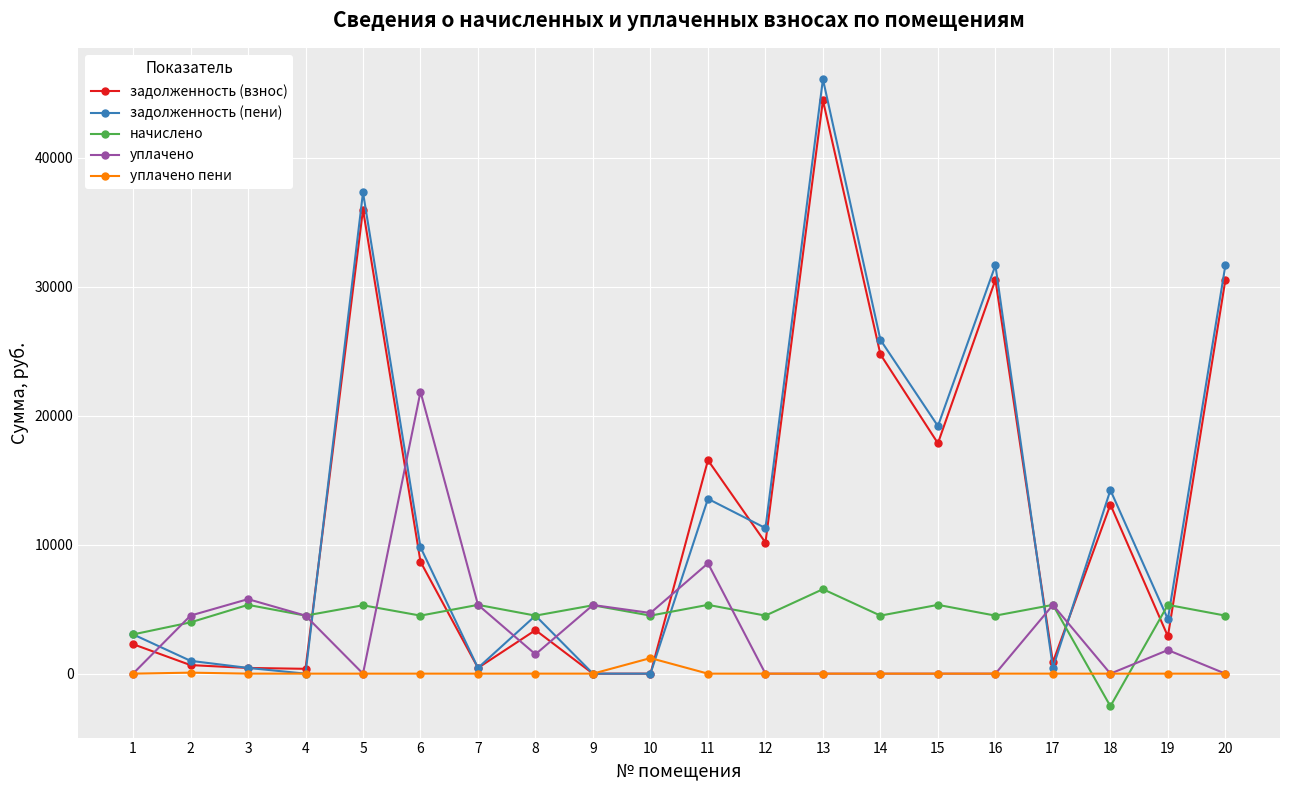

At how many categories does at least one series exceed 40896?

1